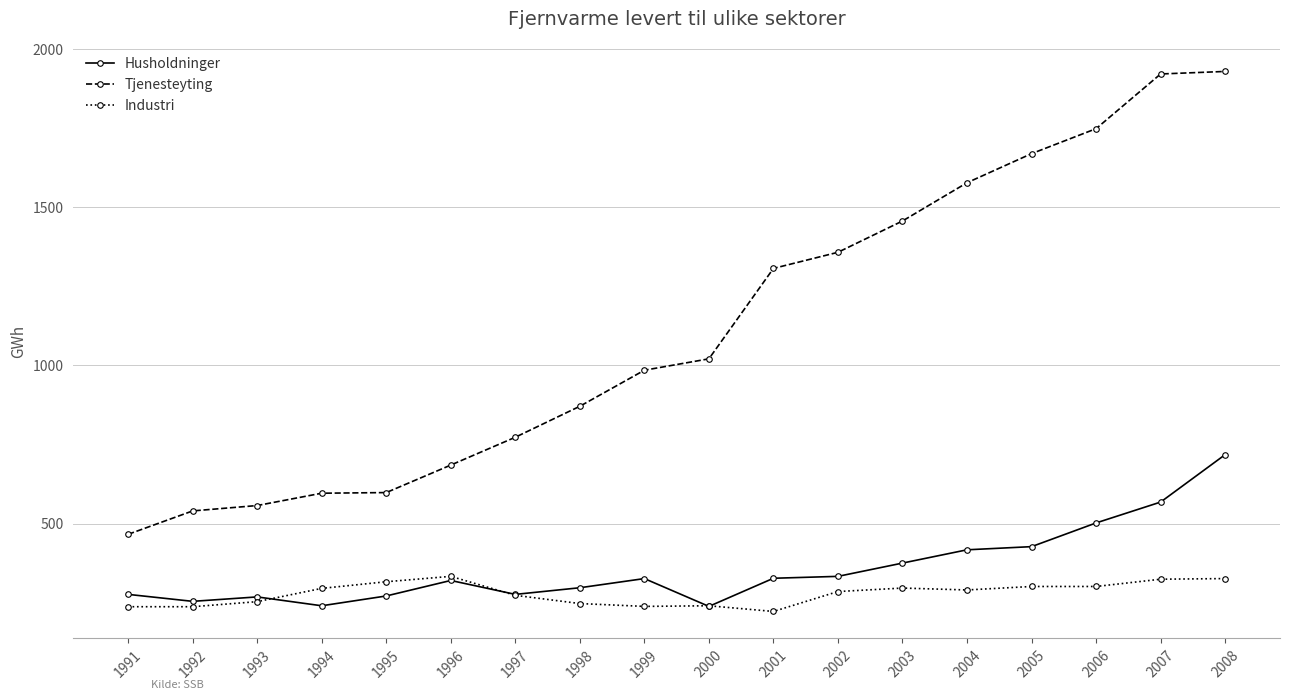

Which series has the widest spread of values?

Tjenesteyting